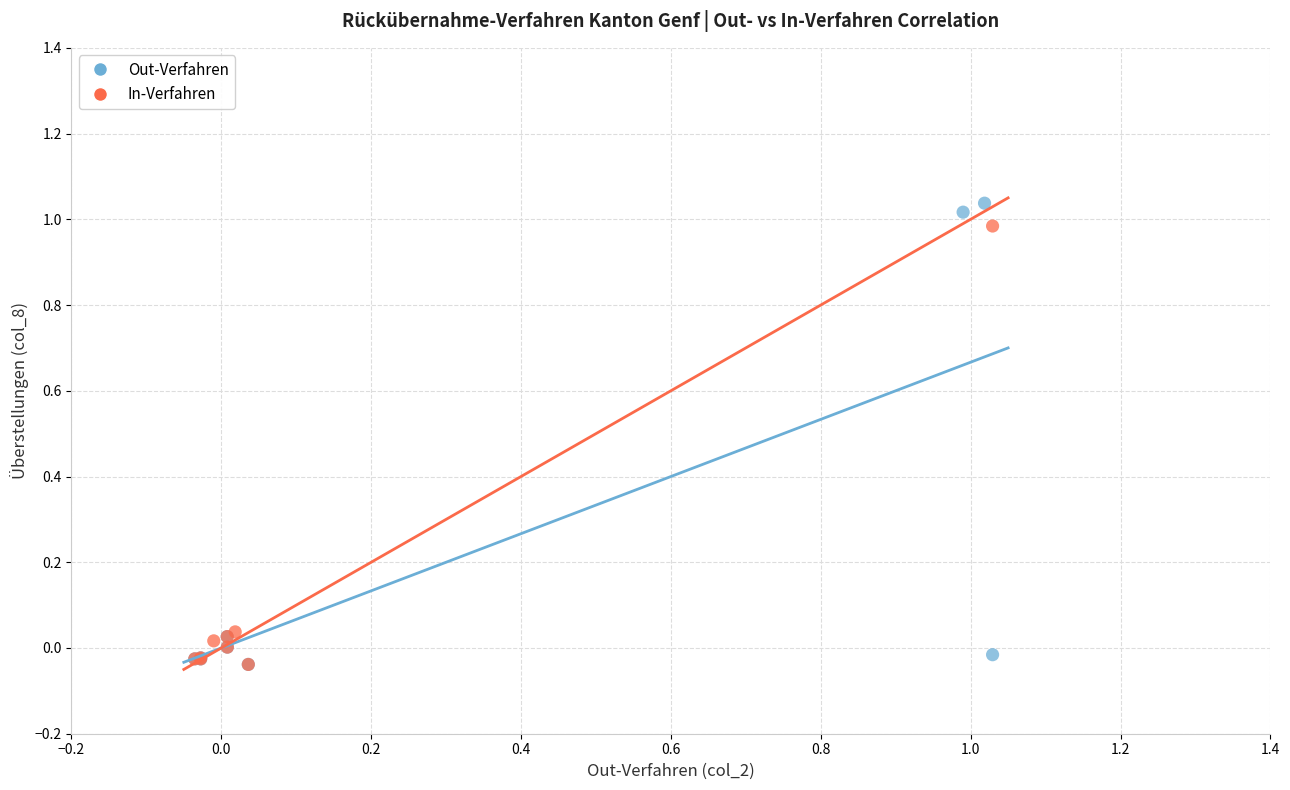

Which series contains the highest Y value?

Out-Verfahren